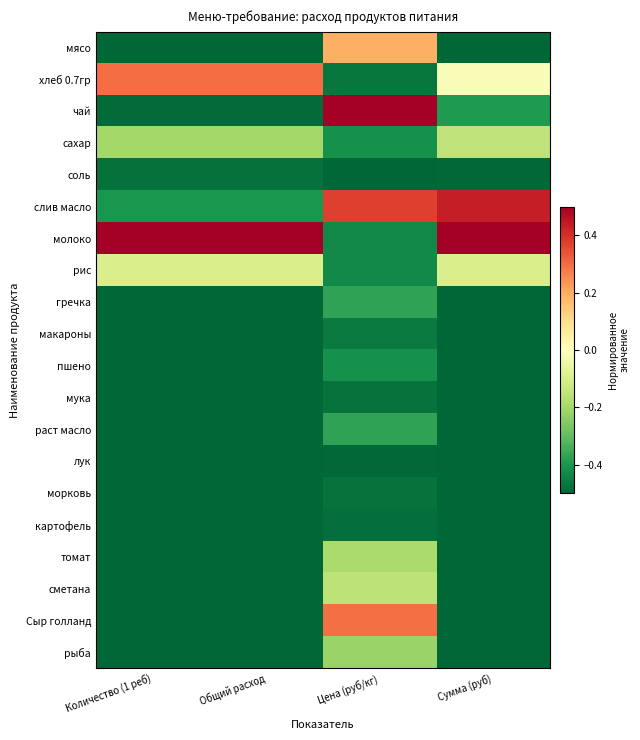

Between Общий расход and Количество (1 реб), which is larger?

Общий расход